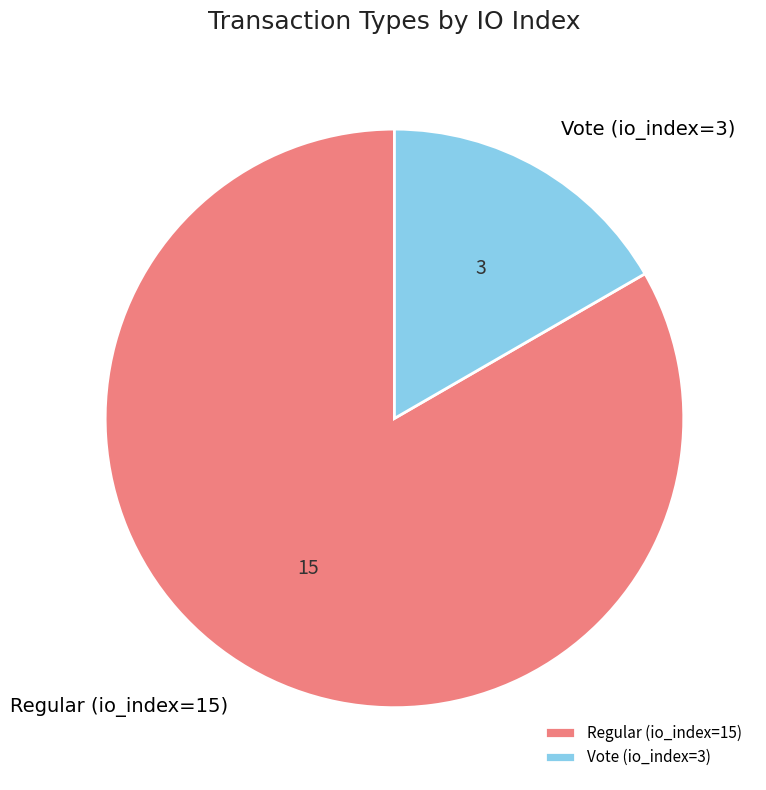

Rank the categories by value from highest to lowest.

Regular (io_index=15), Vote (io_index=3)